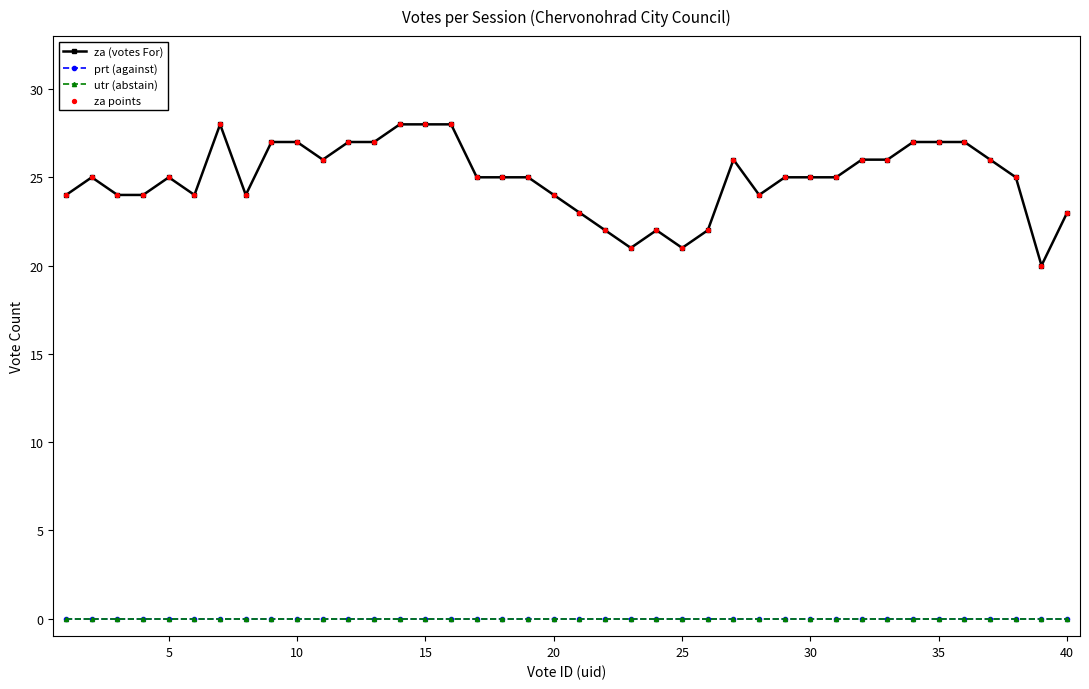

Is this an area chart (filled region under the line)?

No